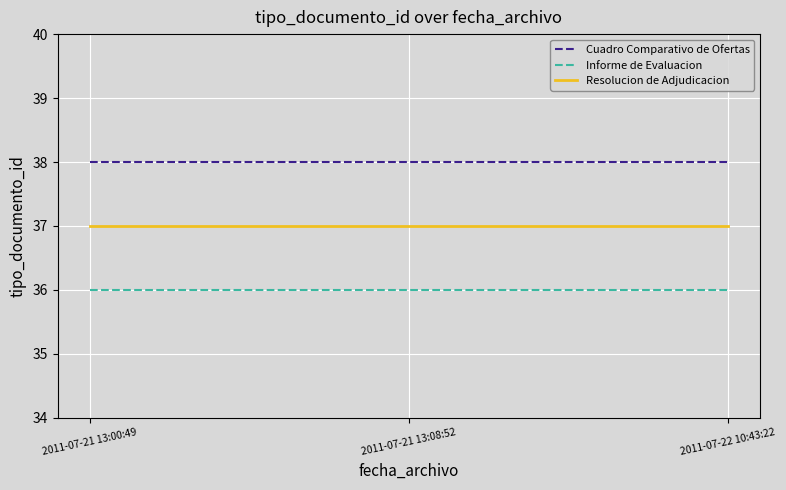

What is the greatest value displayed?

38